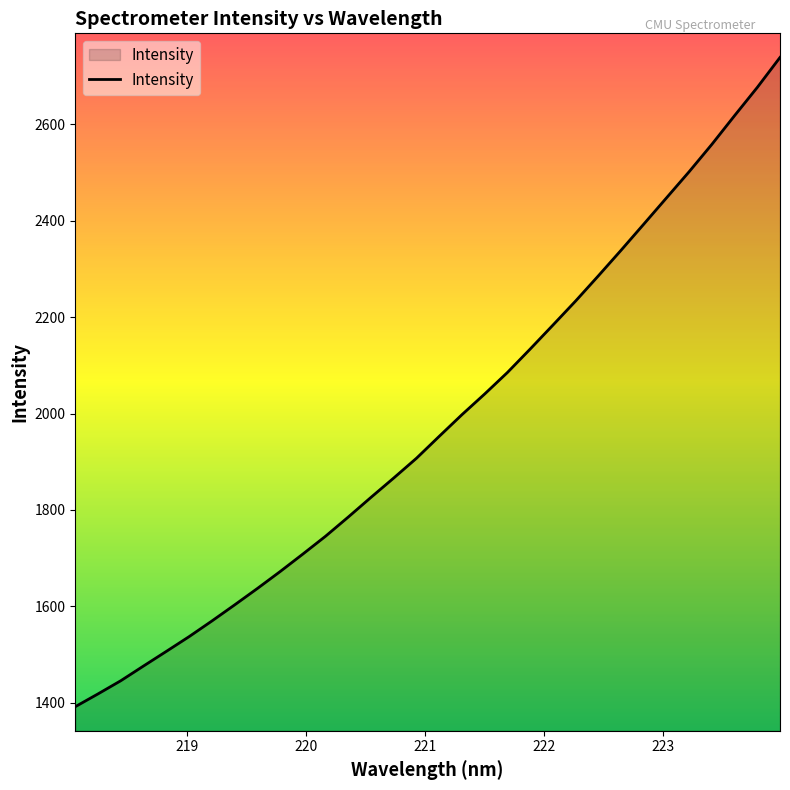

What is the minimum value shown in the chart?

1391.7